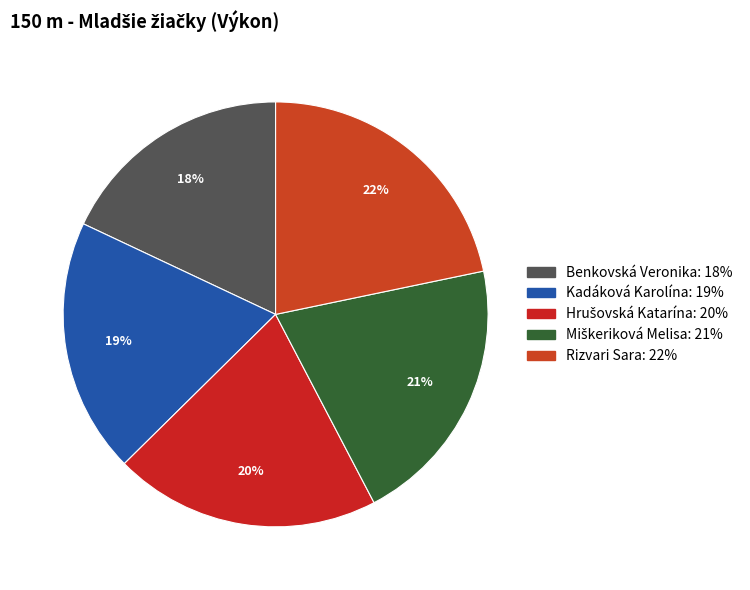

How many segments does this pie chart have?

5